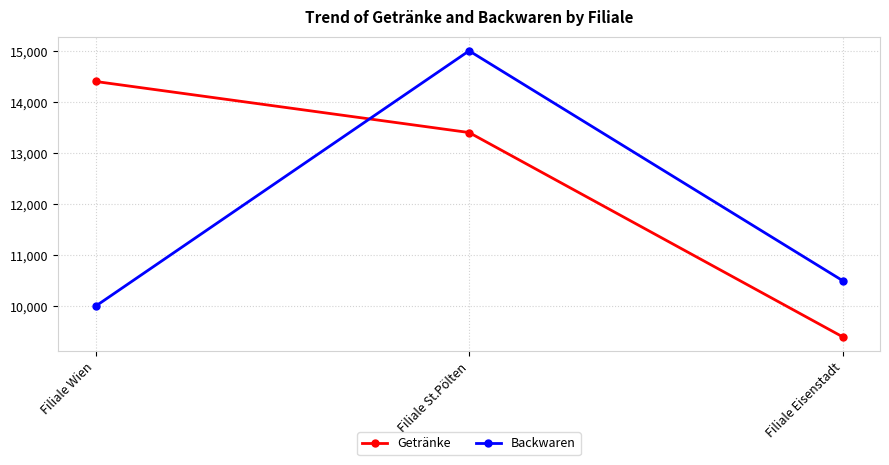

Reading right to left, list all the values displayed in this chart.

Getränke: Filiale Eisenstadt=9400	Filiale St.Pölten=13400	Filiale Wien=14400
Backwaren: Filiale Eisenstadt=10500	Filiale St.Pölten=15000	Filiale Wien=10000